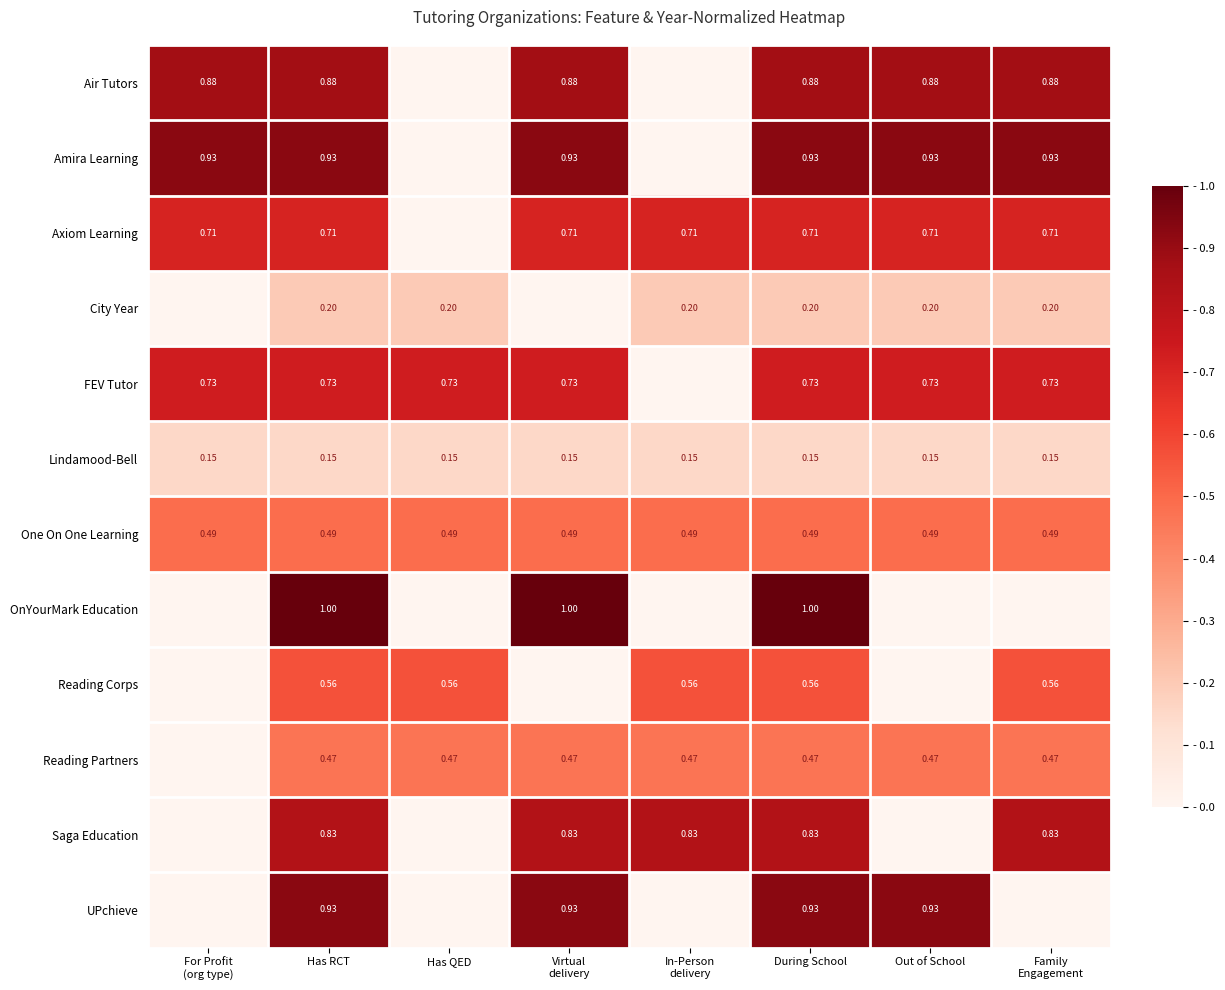

Which category has the lowest value in the Reading Corps series?

For Profit (org type)